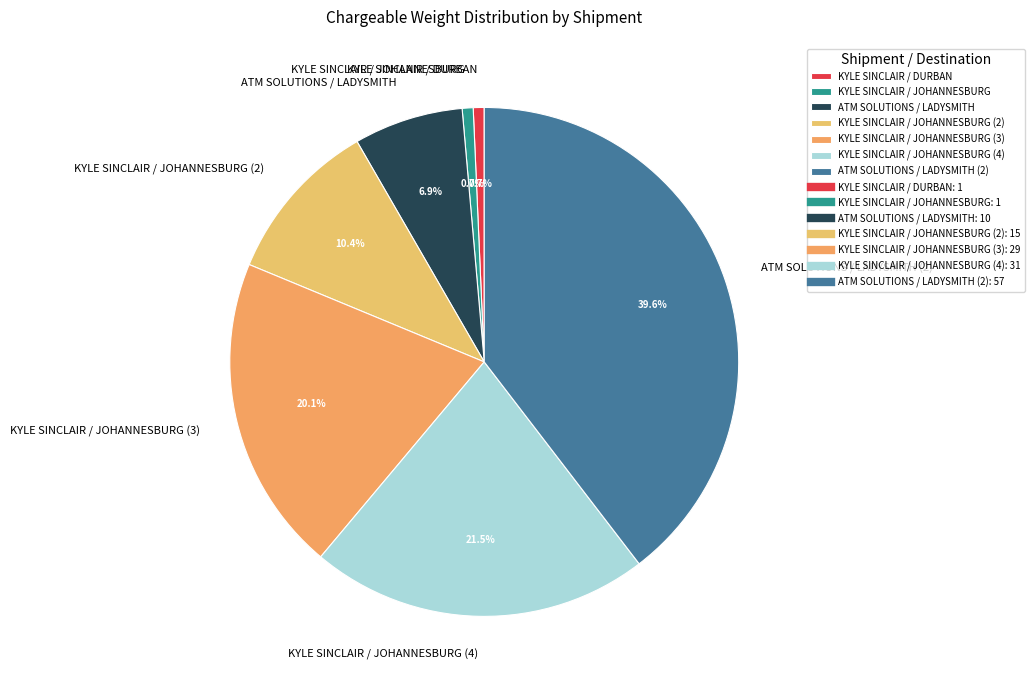

To the nearest percent, what percentage of the pie is KYLE SINCLAIR / JOHANNESBURG?

1%